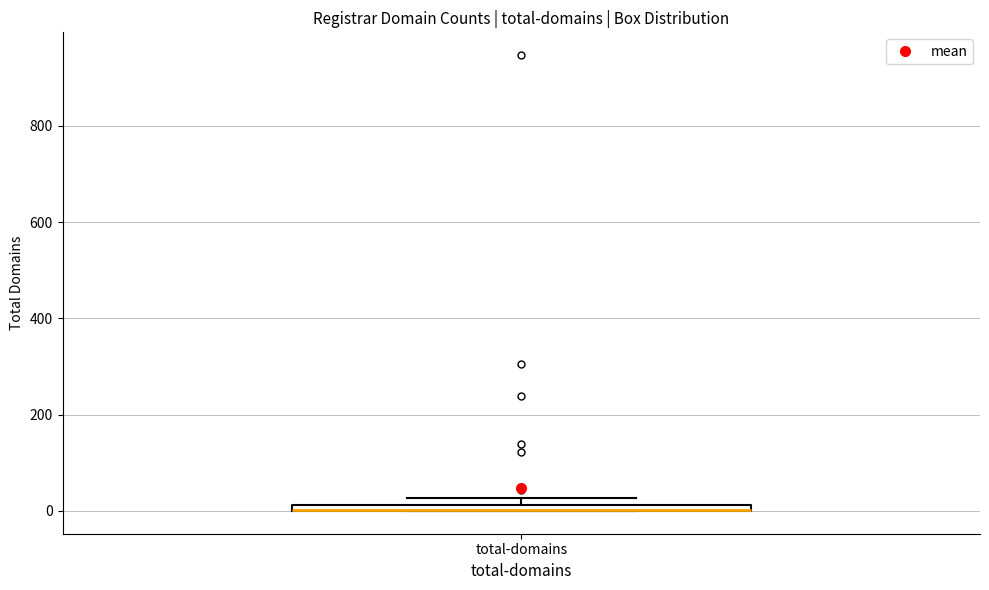

Where is the upper edge of the box for total-domains on the y-axis? The values are not printed on the chart, so give them approximately, as read against the axis.

20